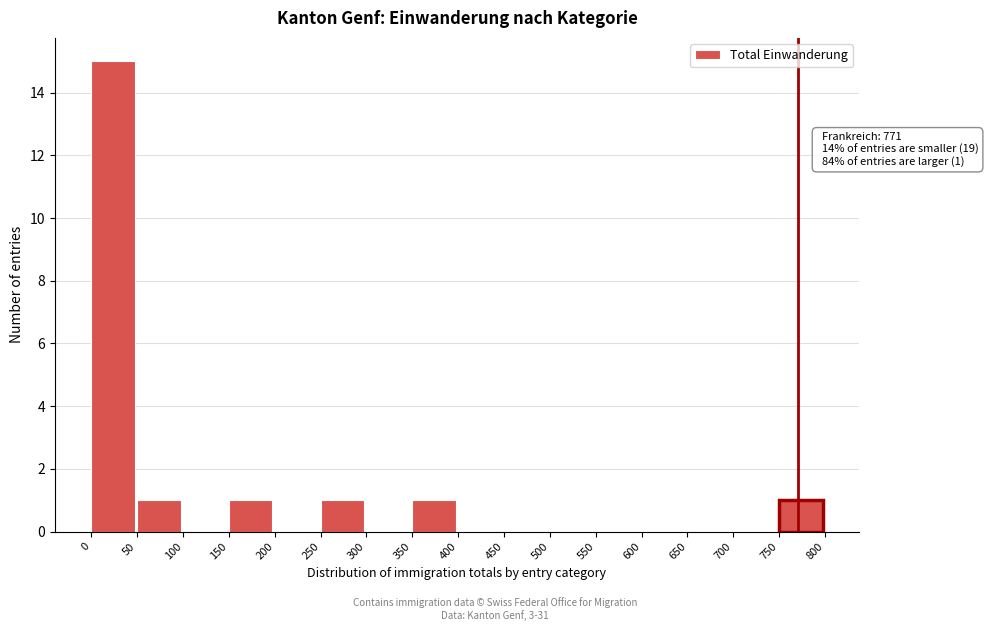

Over which range of the x-axis is the bar tallest?

0 to 50